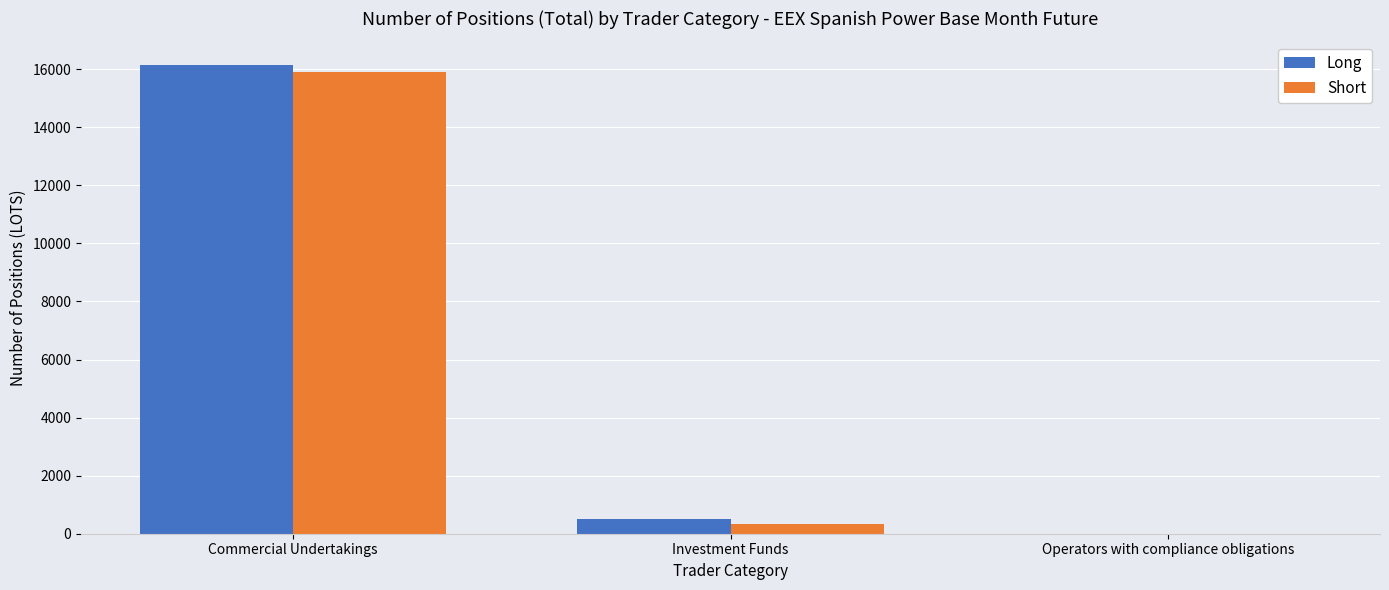

Between Commercial Undertakings and Investment Funds, which series saw the biggest shift?

Long